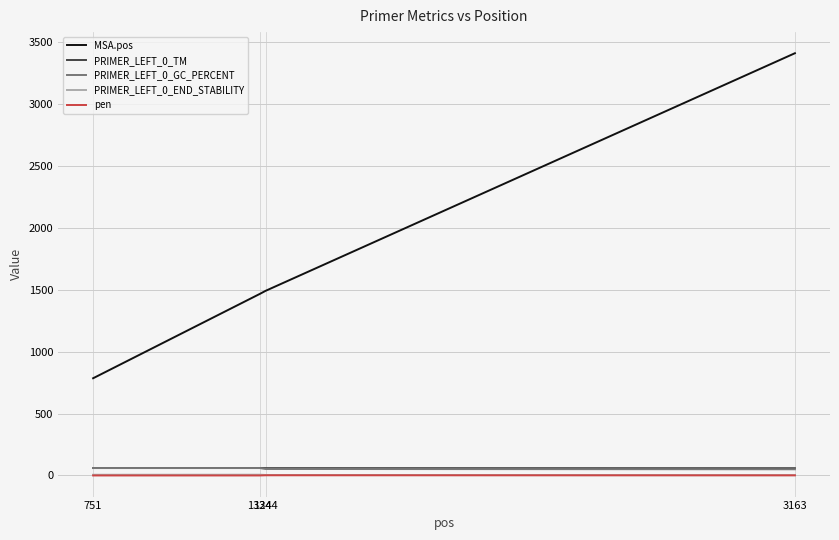

Which series has the largest range (max minus min)?

MSA.pos